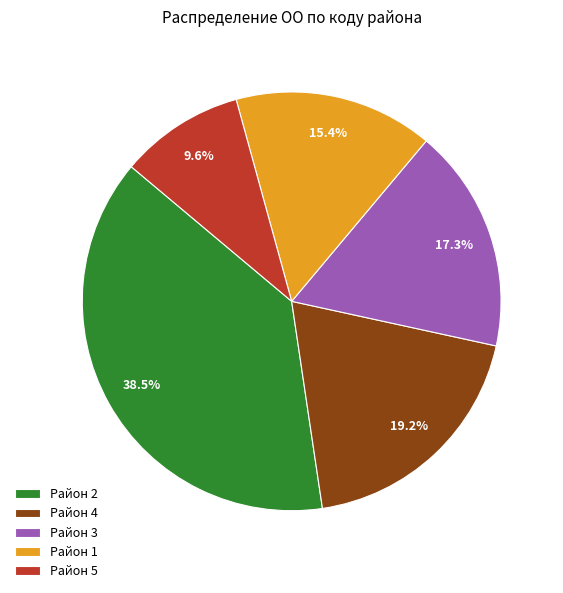

Does Район 2 represent more than half of the total?

No